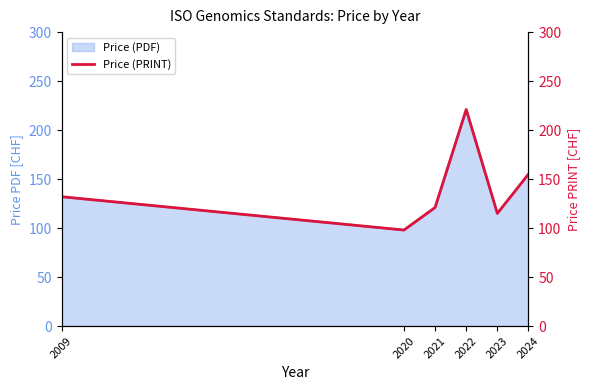

What is the greatest value displayed?

221